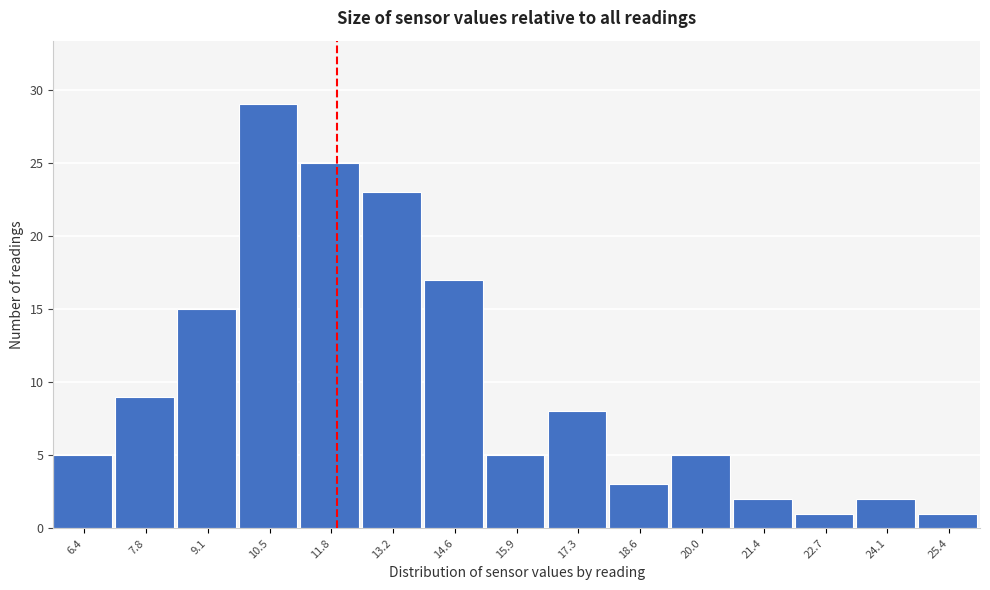

Reading right to left, extract all data points from this chart.

25.4=1	24.1=2	22.7=1	21.4=2	20.0=5	18.6=3	17.3=8	15.9=5	14.6=17	13.2=23	11.8=25	10.5=29	9.1=15	7.8=9	6.4=5